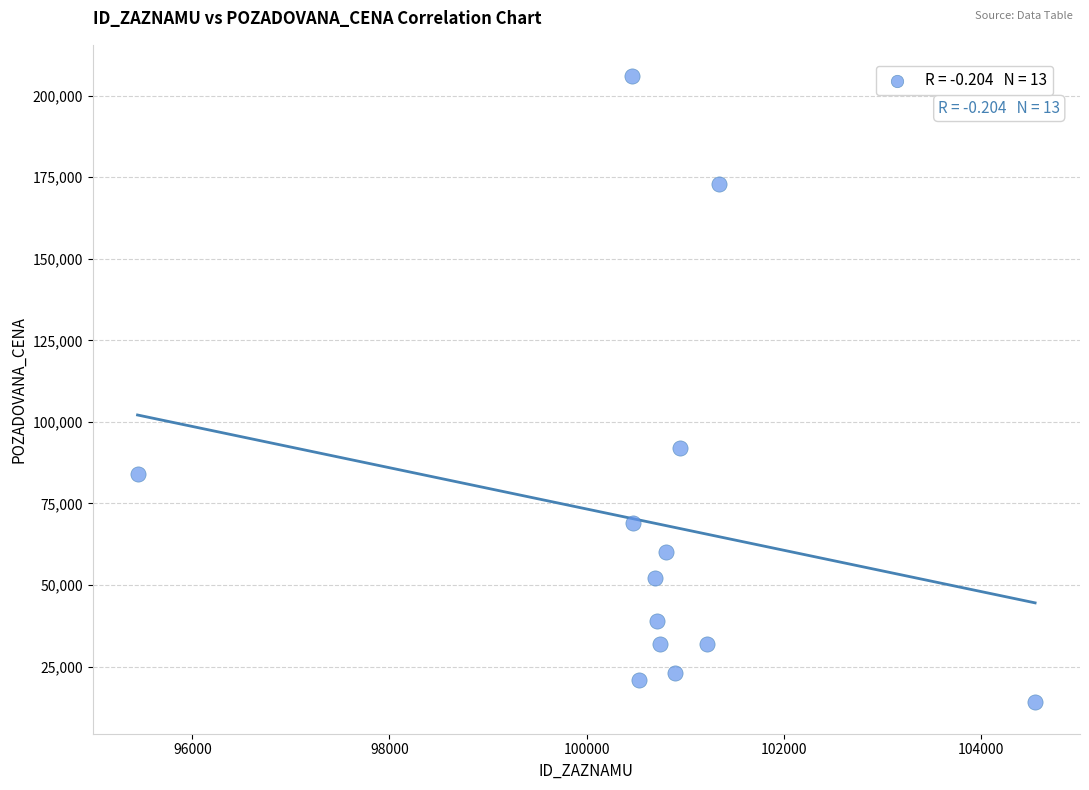

What Y value in the scatter plot is closest to 110000?

92000